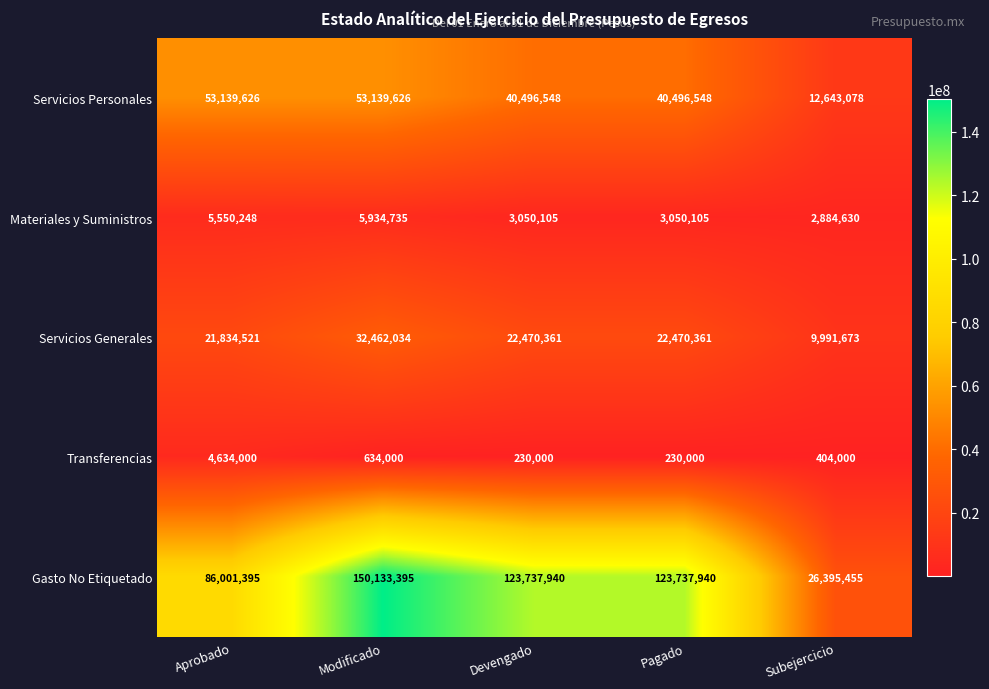

At Aprobado, list the series in order from largest to smallest.

Gasto No Etiquetado, Servicios Personales, Servicios Generales, Materiales y Suministros, Transferencias